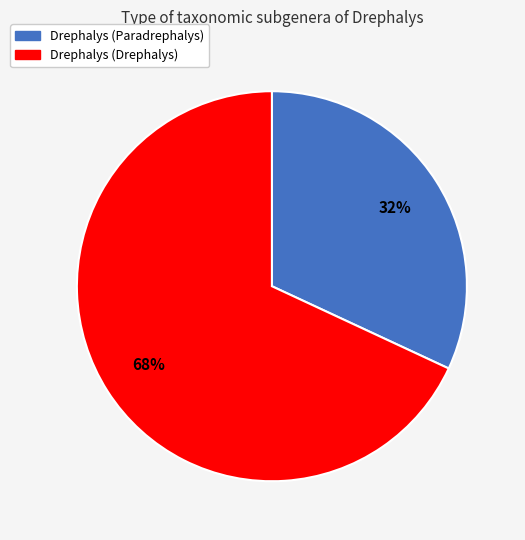

The Drephalys (Drephalys) slice represents 68% of the pie. True or false?

True